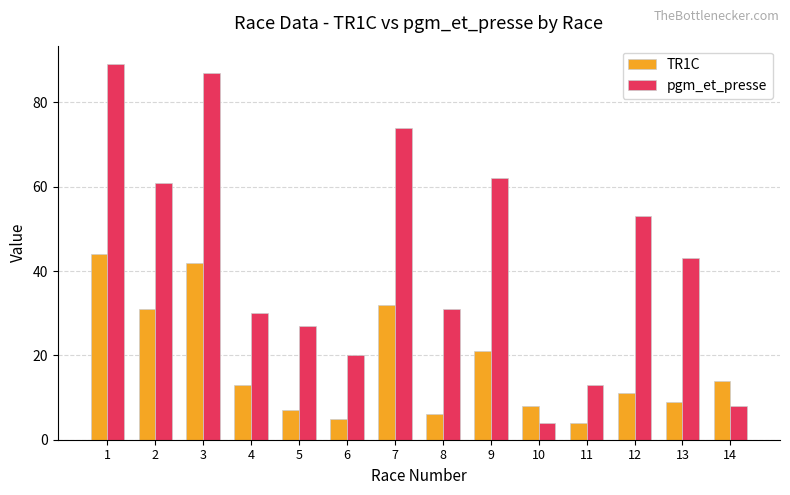

Between 12 and 14, which series saw the biggest shift?

pgm_et_presse